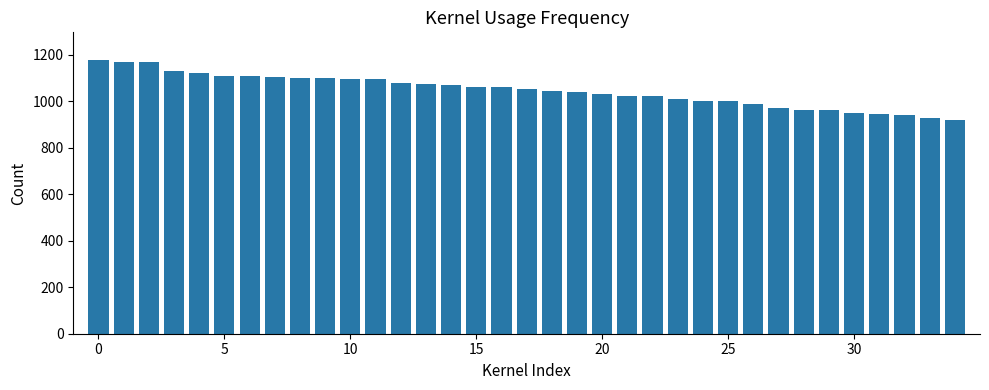

What is the value of the 34th bar from the left?

926.6